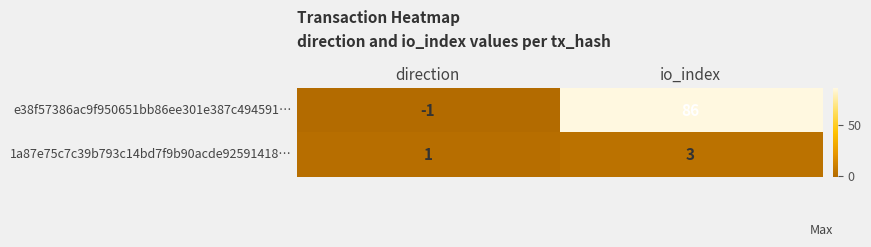

Between direction and io_index, which series saw the biggest shift?

e38f57386ac9f950651bb86ee301e387c494591…